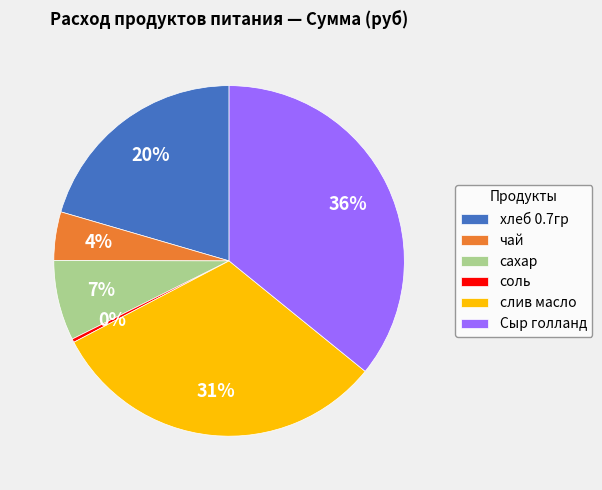

Which has a higher value, хлеб 0.7гр or слив масло?

слив масло